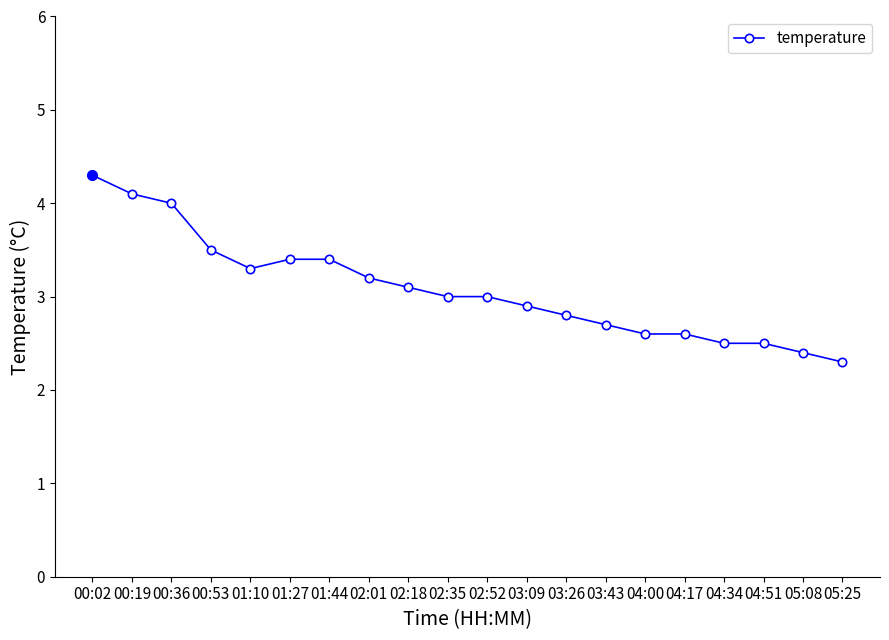

At which category does the data reach its first local valley?

01:10